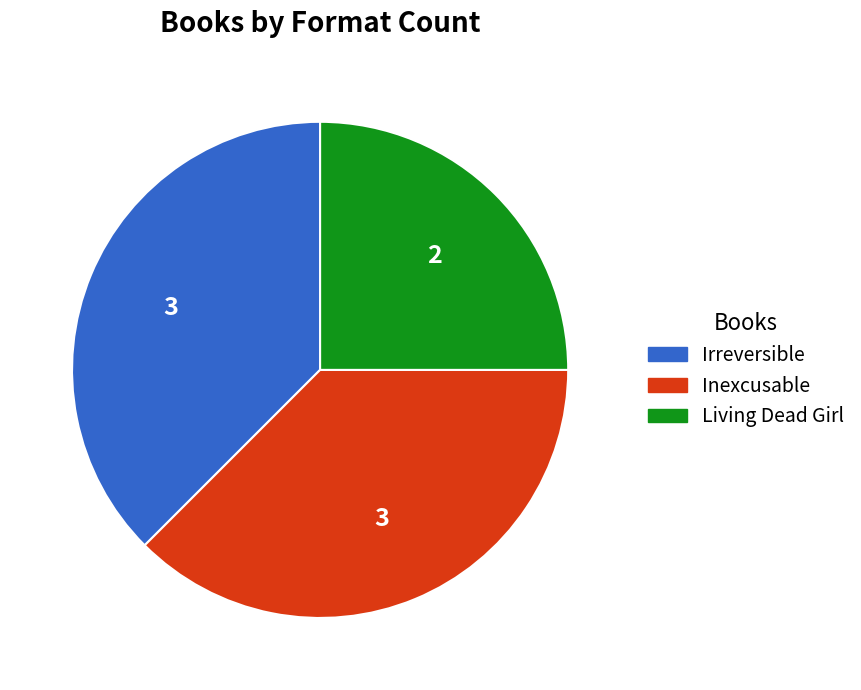

Does any single category account for the majority?

No